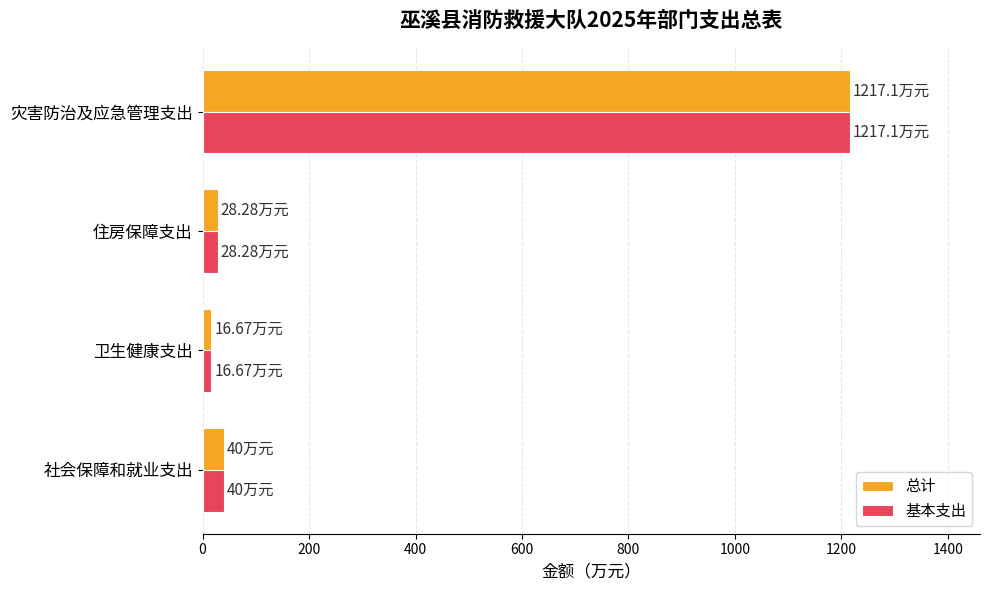

What is the difference between the 基本支出 values at 灾害防治及应急管理支出 and 社会保障和就业支出?

1177.1